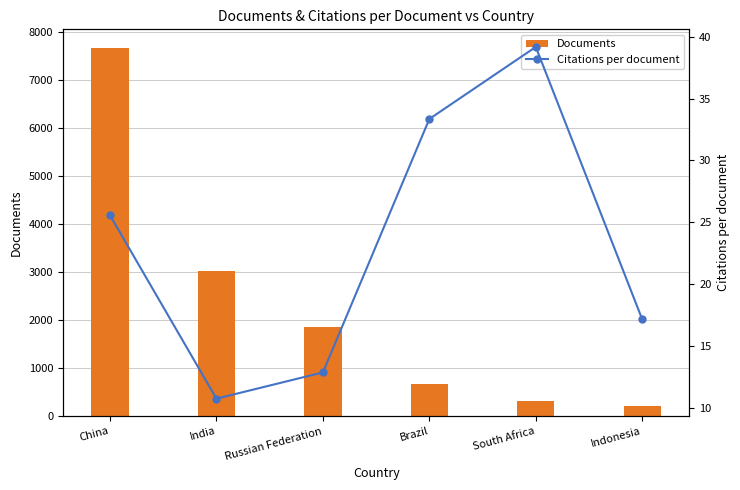

Rank the series at India from lowest to highest value.

Citations per document, Documents